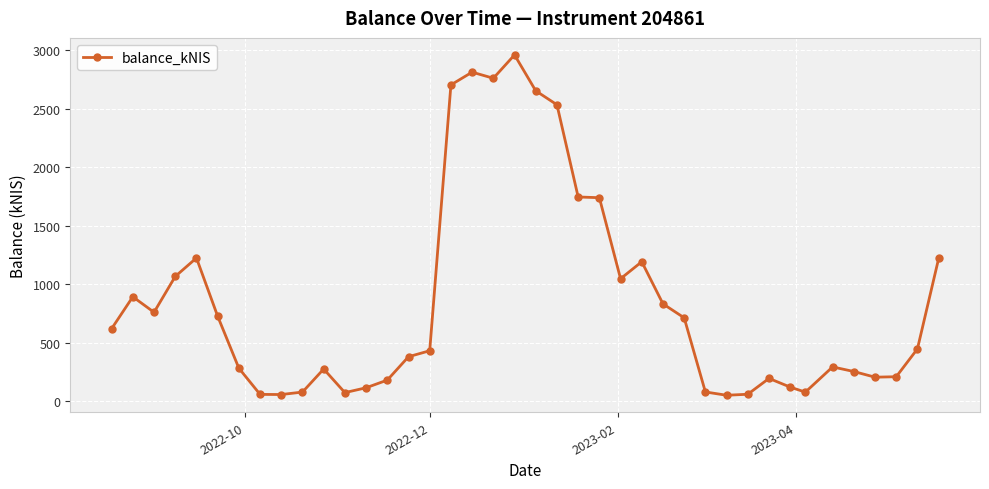

What is the value of the 4th point from the left?

1066.9